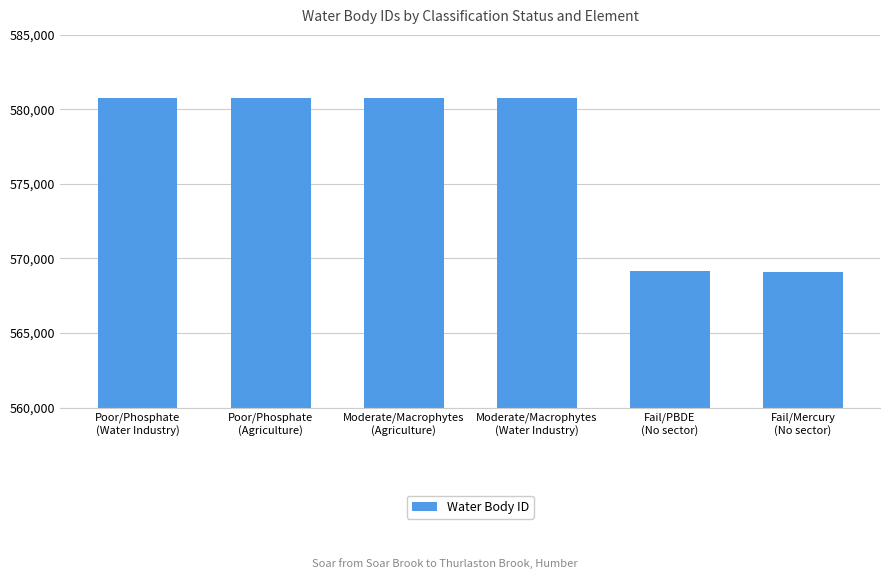

What is the minimum value shown in the chart?

569116